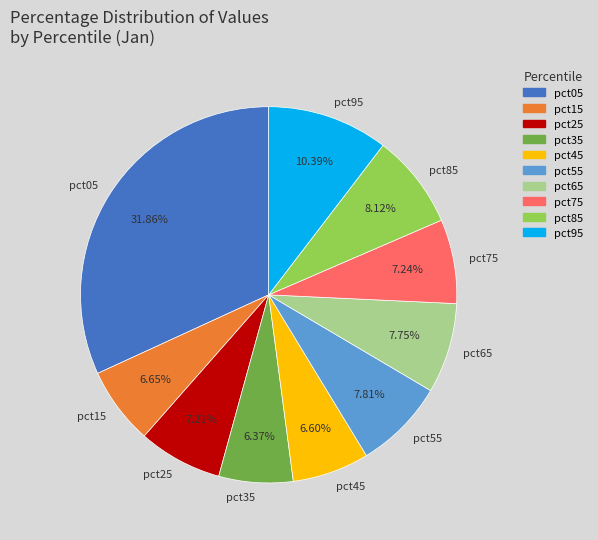

Count the number of slices in the pie.

10